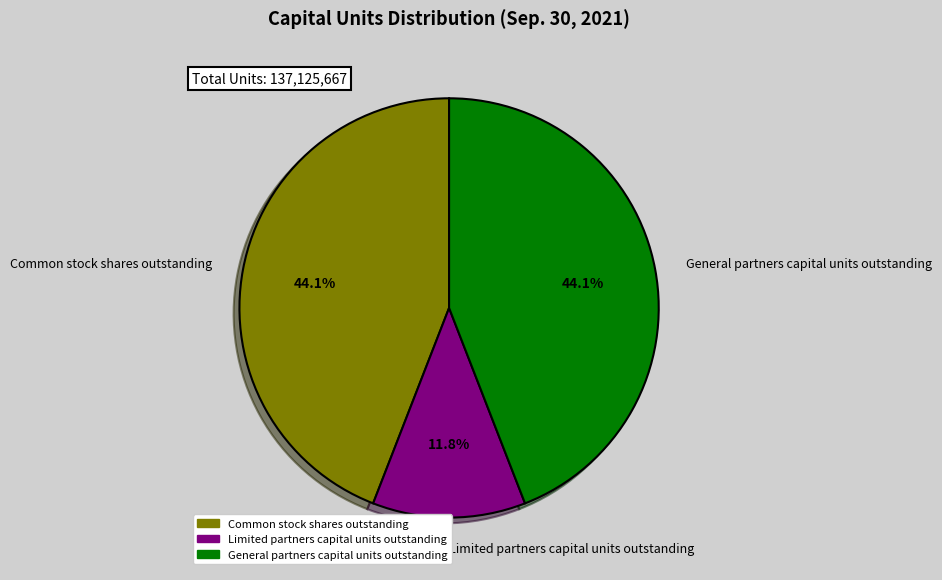

Which category has the smallest portion of the pie?

Limited partners capital units outstanding